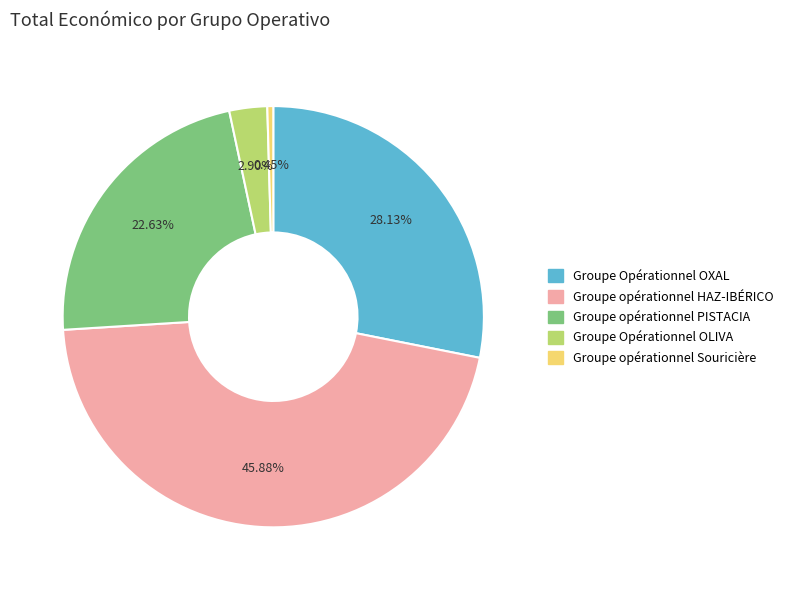

Approximately how many times larger is the value at Groupe Opérationnel OXAL compared to Groupe opérationnel PISTACIA?

1.2